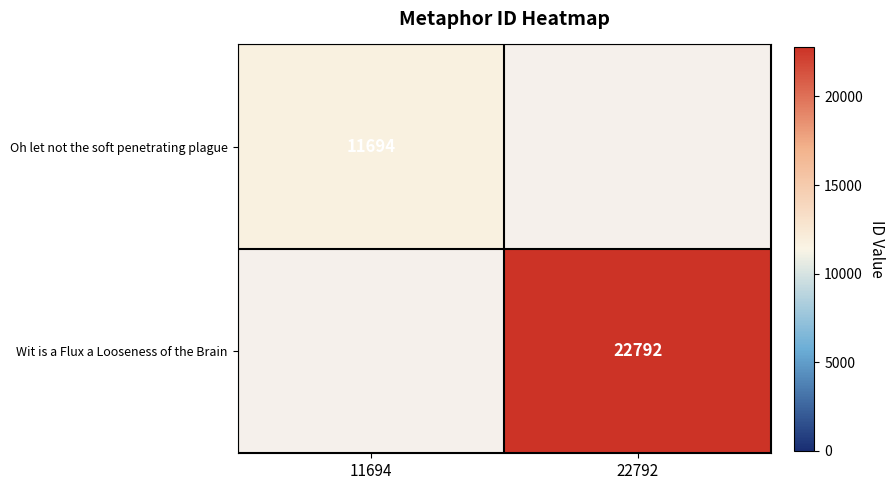

How many data points does each series have?

2